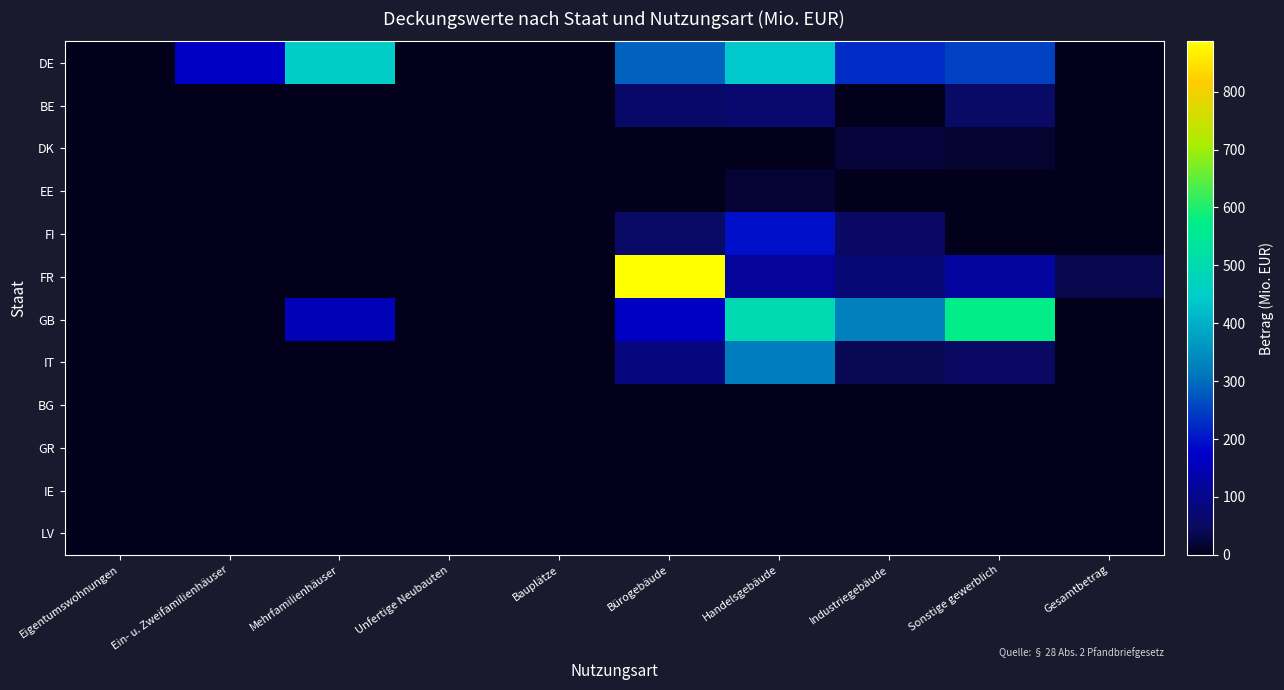

Rank the series at Sonstige gewerblich from highest to lowest value.

GB, DE, FR, BE, IT, DK, EE, FI, BG, GR, IE, LV